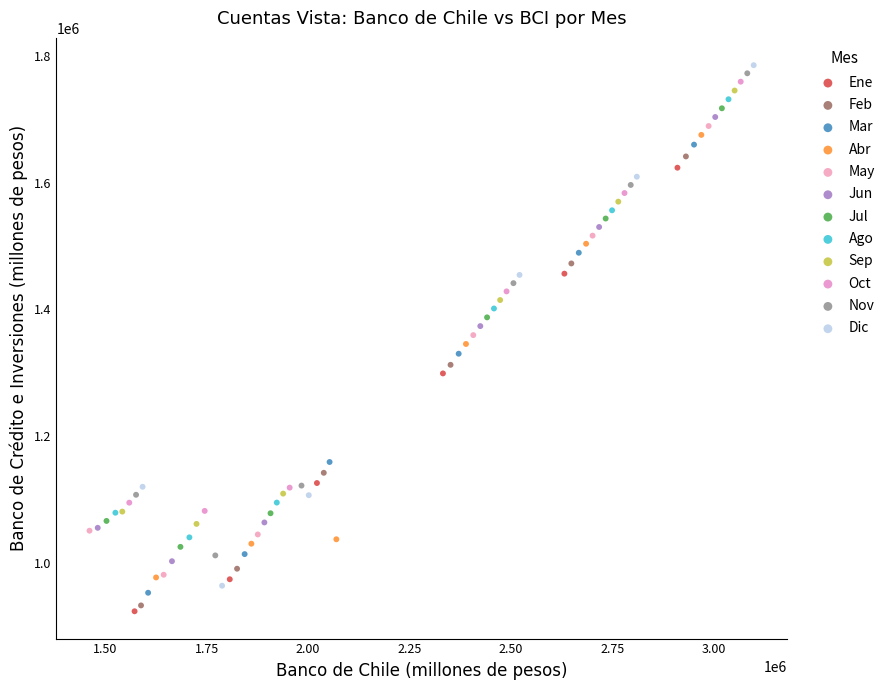

Which series has the largest Y range (max minus min)?

Dic